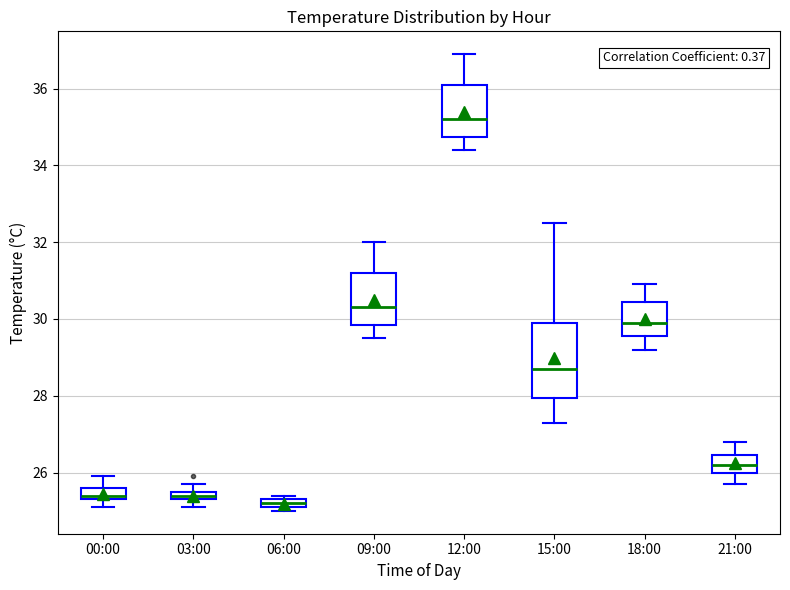

Where is the lower edge of the box for 03:00 on the y-axis? The values are not printed on the chart, so give them approximately, as read against the axis.

25.4